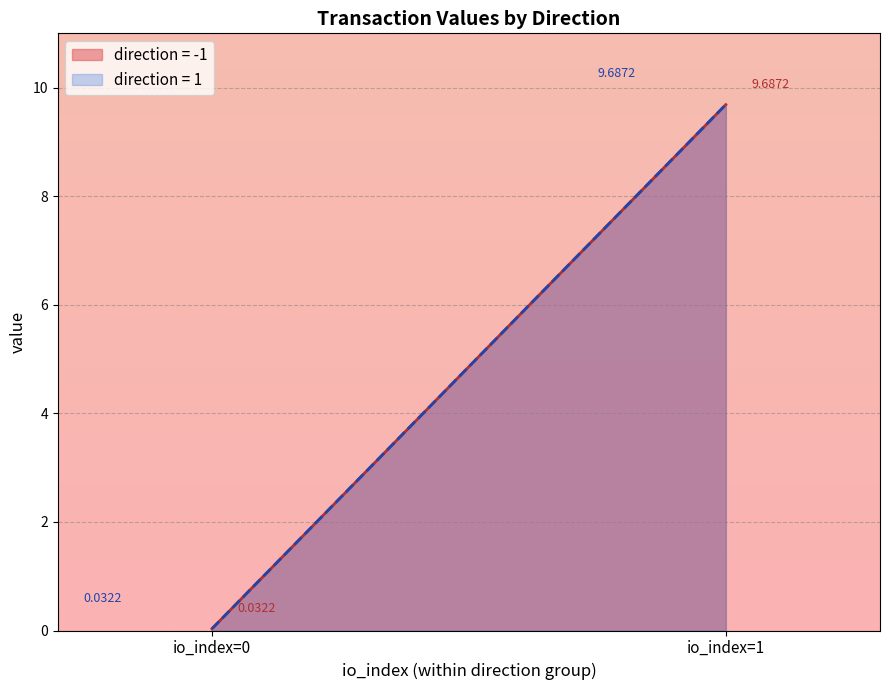

What is the sum of the value values at 1 and 1?

9.7